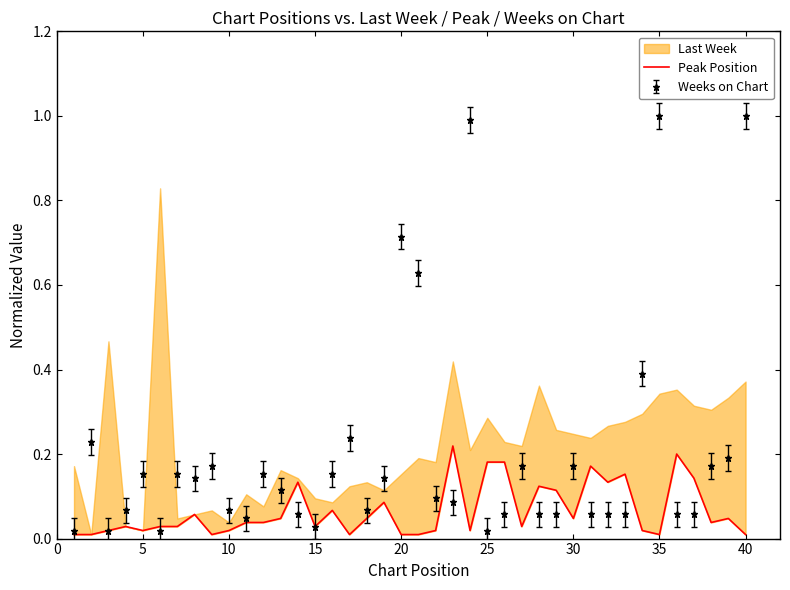

True or false: Weeks on Chart has more than 2 points higher than both neighbors.

True